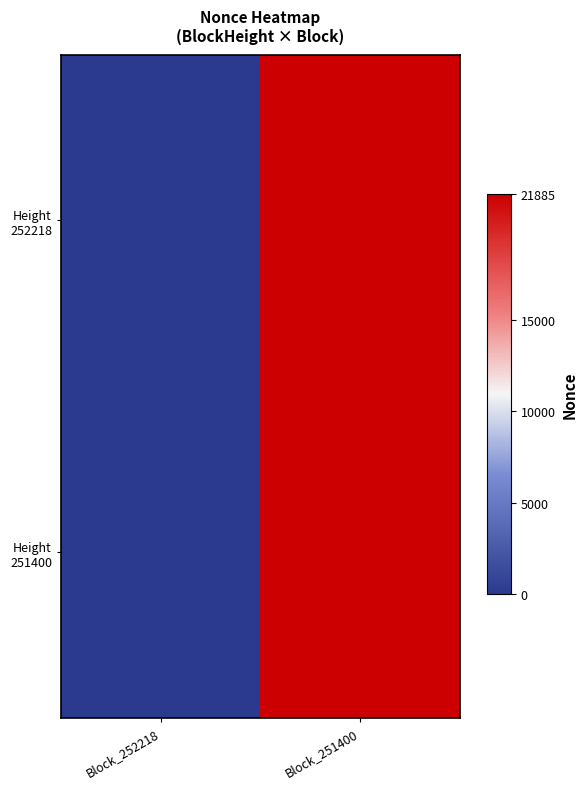

At which category does the chart reach its peak across all series?

Block_251400